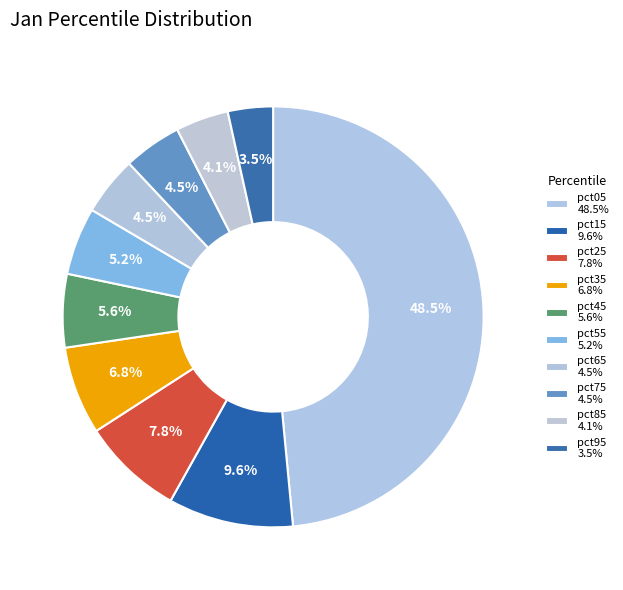

How many slices are in this pie chart?

10